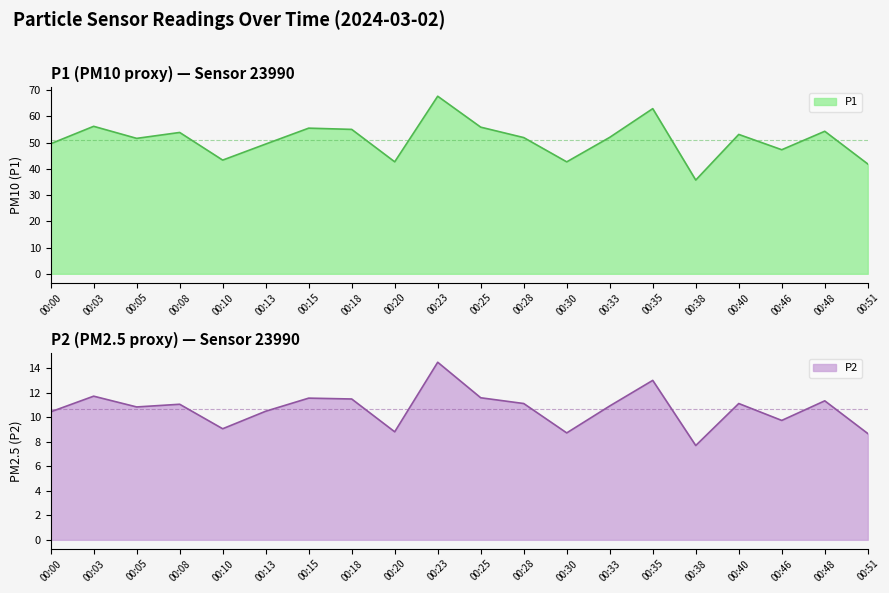

How many data points in P1 are above 51?

12